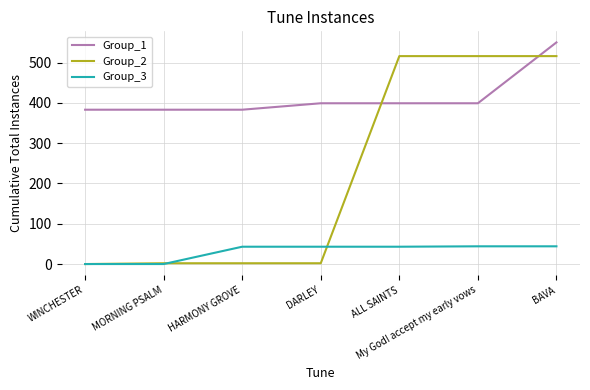

Rank the series by their maximum value, from highest to lowest.

Group_1, Group_2, Group_3